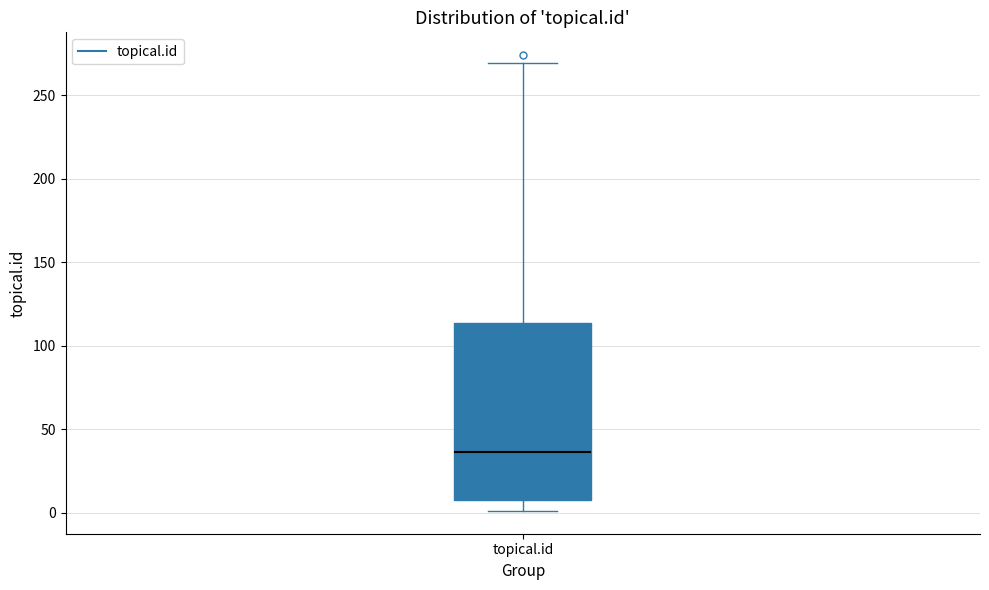

Transcribe this box plot: give where the median line is, the range the box spans, and where the two whiskers end, as read against the y-axis. The values are not printed on the chart, so give them approximately, as read against the axis.

median 35, box 10 to 115, whiskers 0 to 270